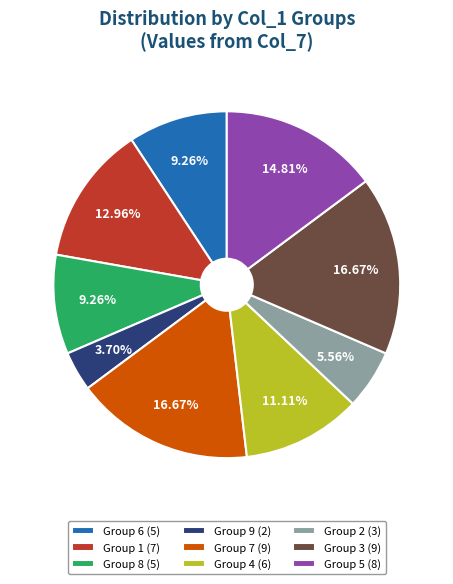

Does any single category account for the majority?

No